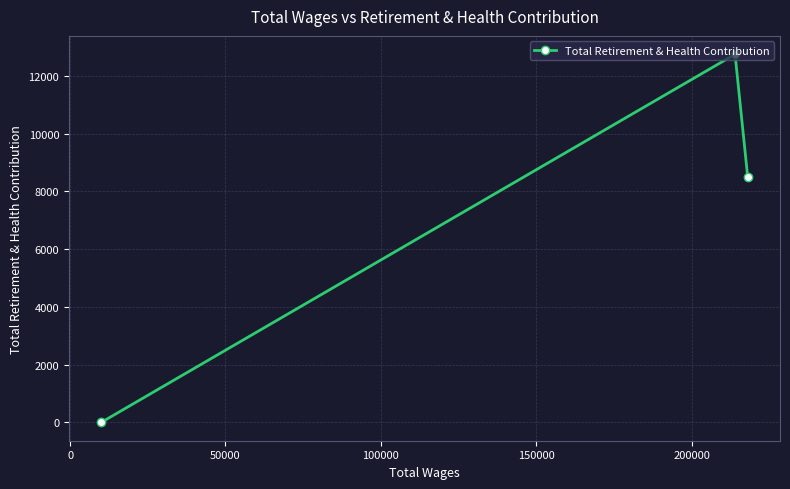

What is the difference between the maximum and minimum values?

12752